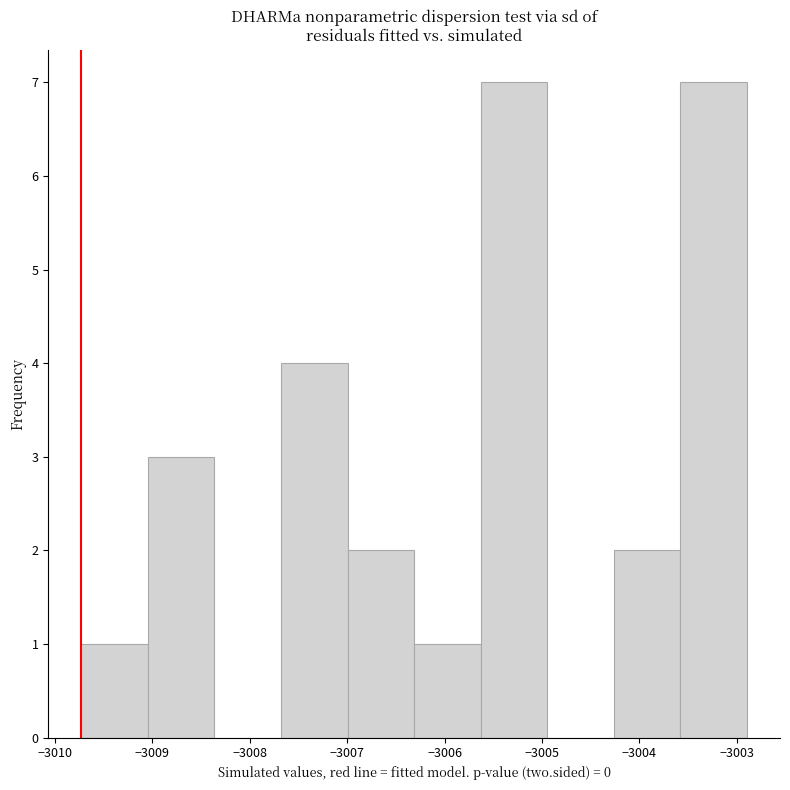

Reading left to right, transcribe this chart: for each bar, give the range it covers on the x-axis and its height. Neither the bar edges nor the heights are printed on the chart, so give them approximately, as read against the axes.

-3009.7 to -3009.0: 1
-3009.0 to -3008.4: 3
-3008.4 to -3007.7: 0
-3007.7 to -3007.0: 4
-3007.0 to -3006.3: 2
-3006.3 to -3005.6: 1
-3005.6 to -3004.9: 7
-3004.9 to -3004.3: 0
-3004.3 to -3003.6: 2
-3003.6 to -3002.9: 7